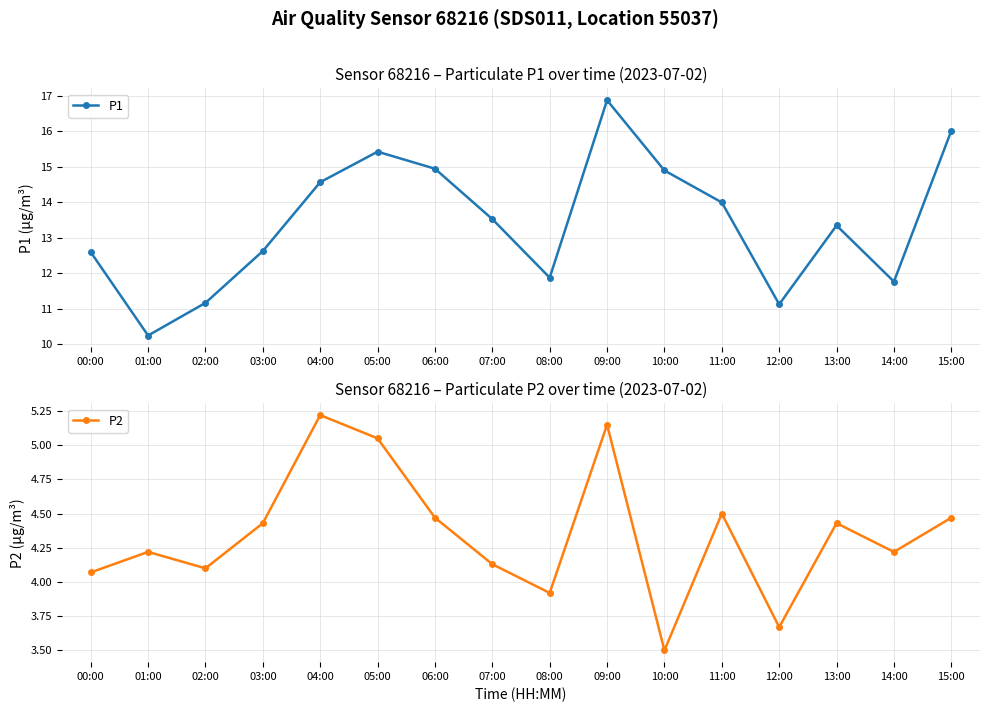

What is the sum of the P2 values at 07:00 and 11:00?

8.6